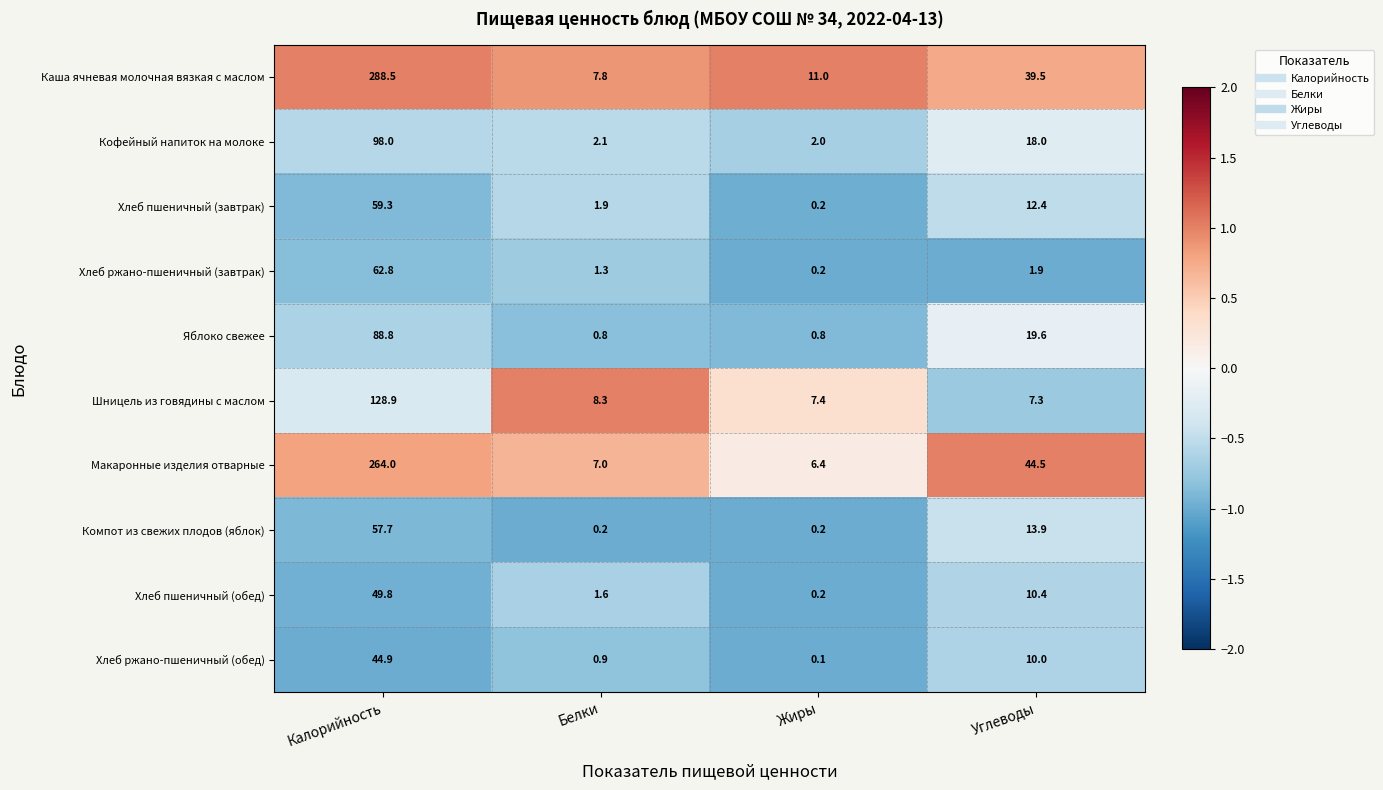

Which series has the widest spread of values?

Каша ячневая молочная вязкая с маслом